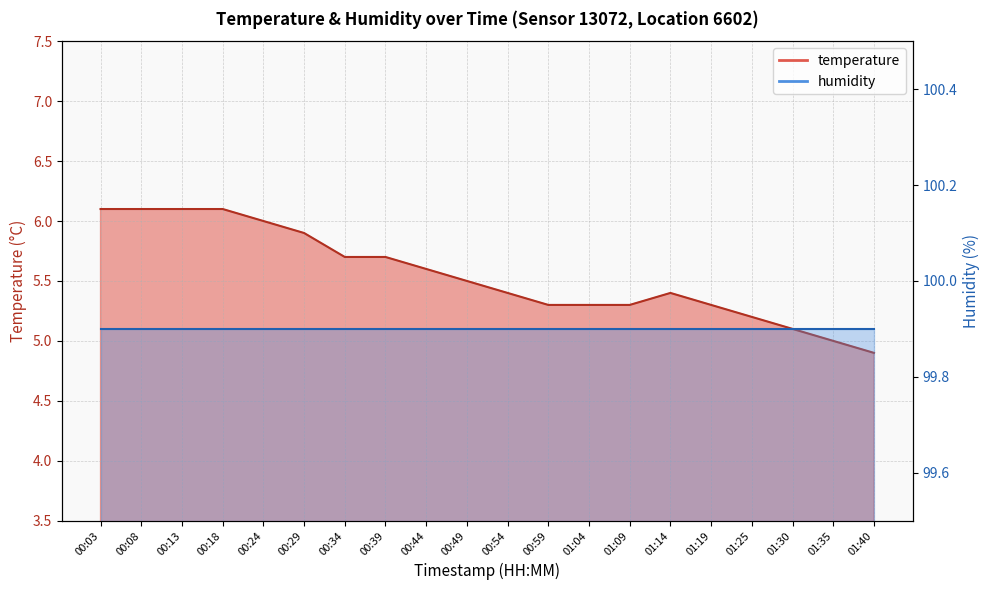

How many data points are less than 5?

1